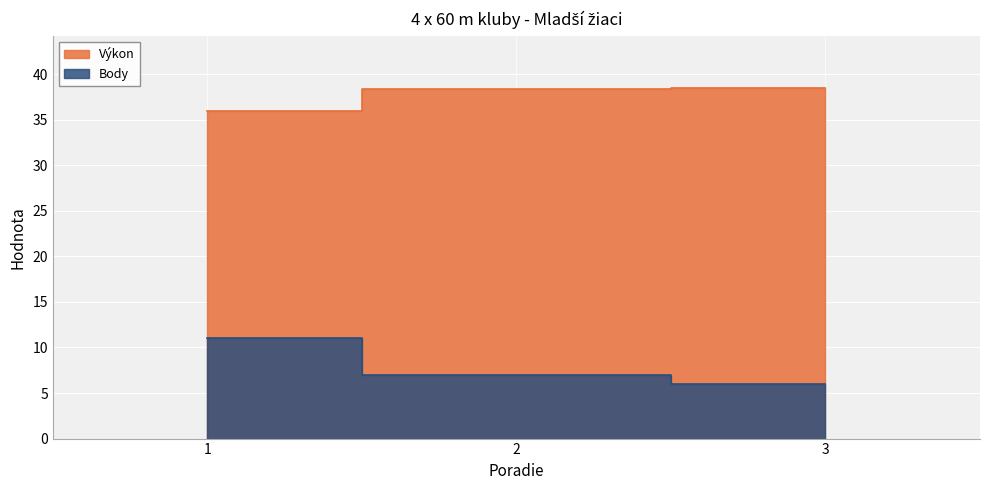

True or false: Výkon has a value of 65.0 at 2.

False